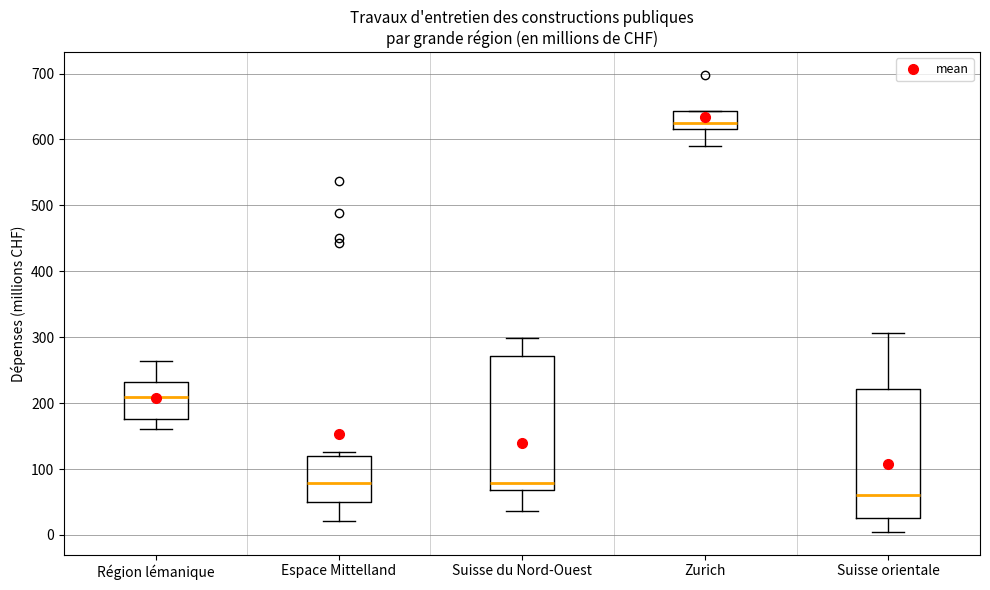

Reading left to right, read every box against the y-axis: the position of its median line, the range the box covers, and the ends of its whiskers. The values are not printed on the chart, so give them approximately, as read against the axis.

Région lémanique: median 210, box 180 to 230, whiskers 160 to 260
Espace Mittelland: median 80, box 50 to 120, whiskers 20 to 130
Suisse du Nord-Ouest: median 80, box 70 to 270, whiskers 40 to 300
Zurich: median 630, box 620 to 640, whiskers 590 to 640
Suisse orientale: median 60, box 30 to 220, whiskers 0 to 310